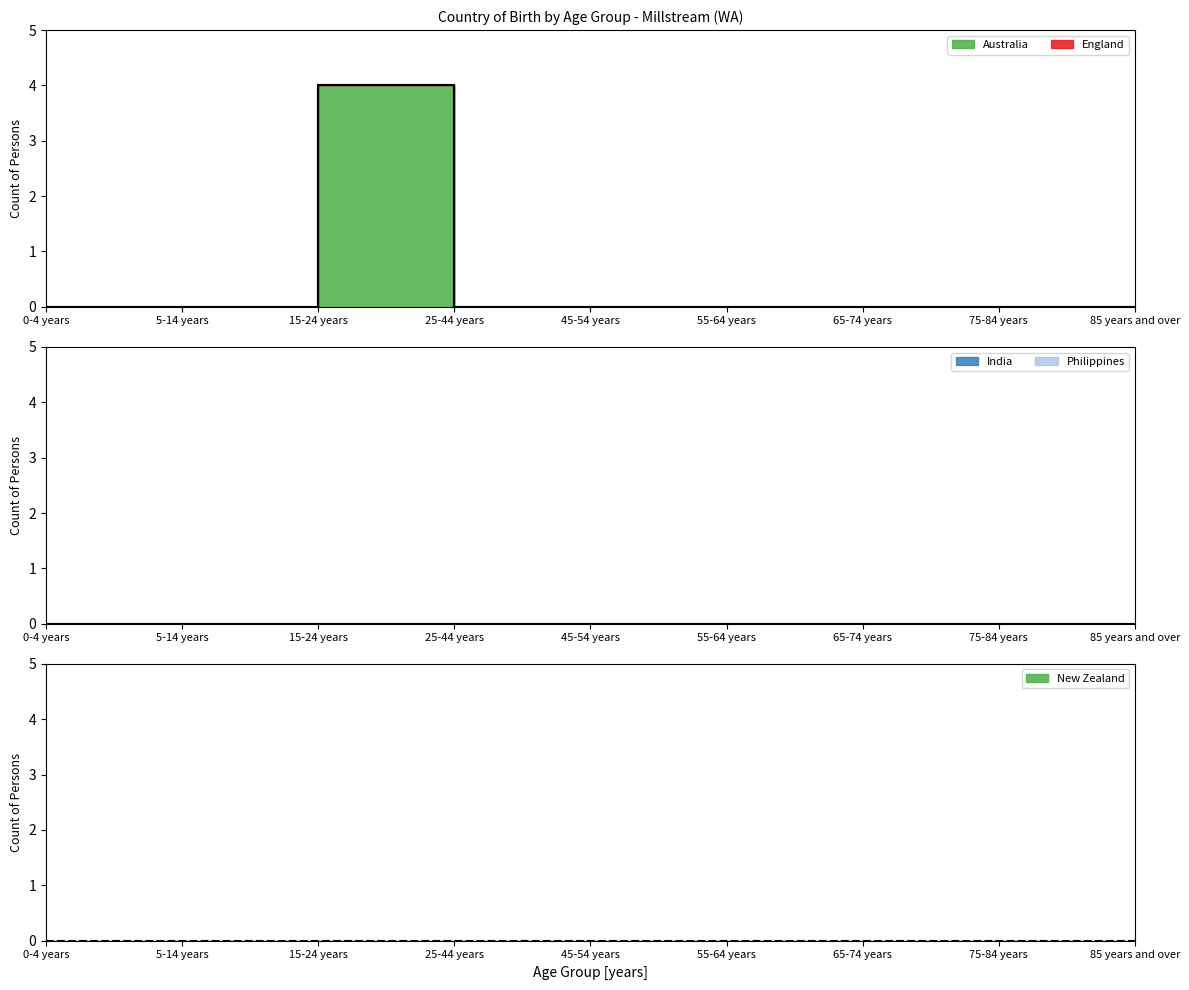

True or false: India and Australia intersect in this chart.

False